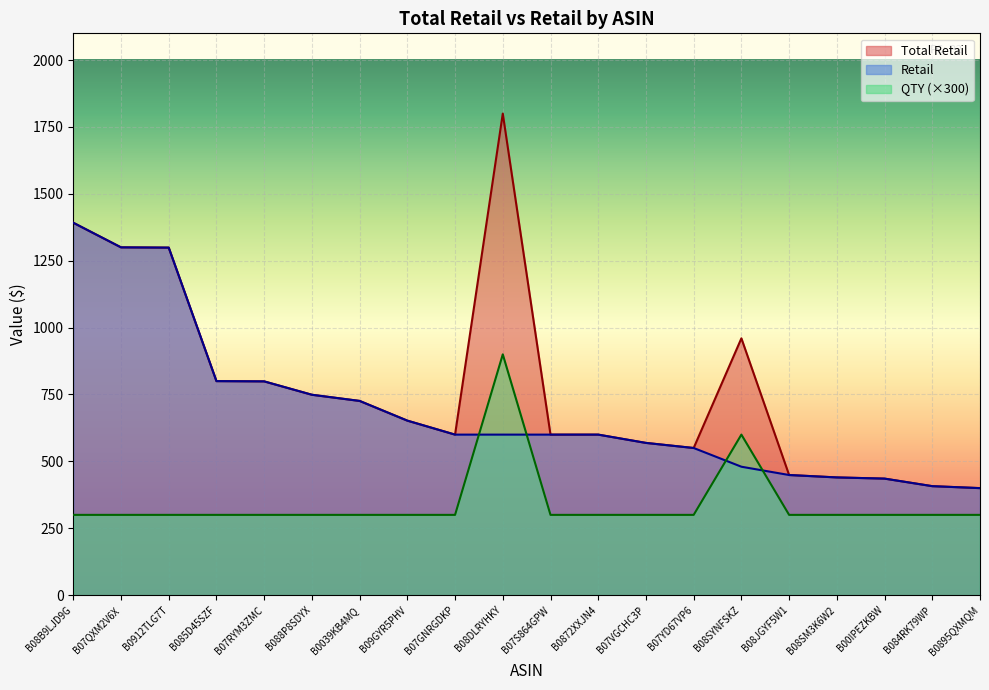

Which series has the largest total across all categories?

Total Retail